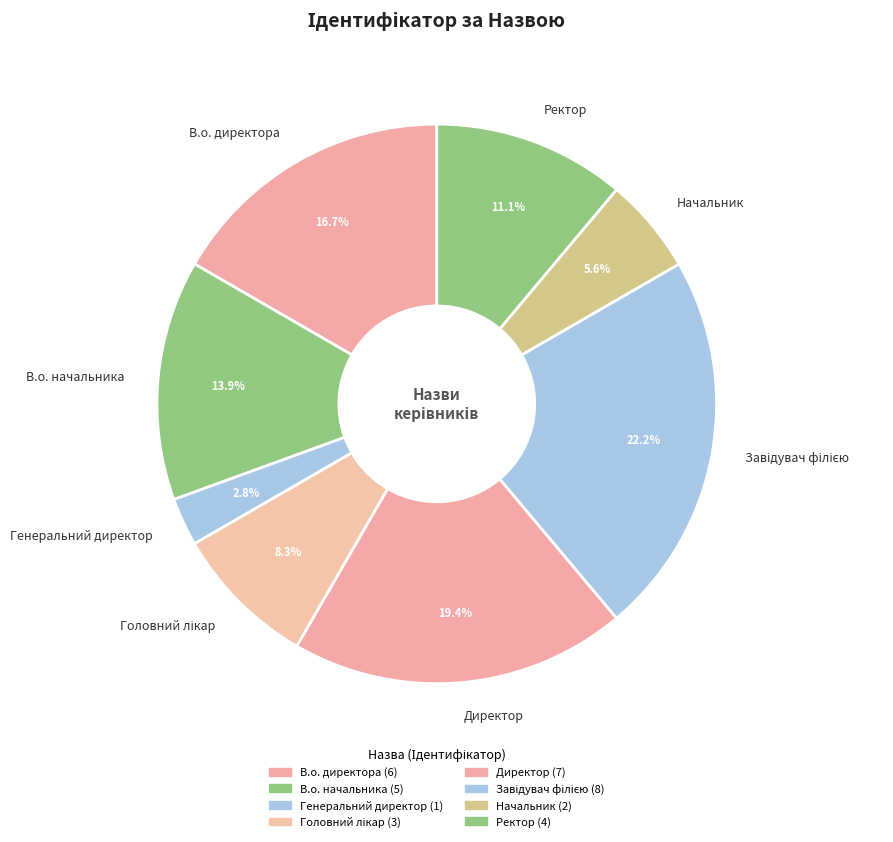

To the nearest percent, what portion does Начальник represent?

6%